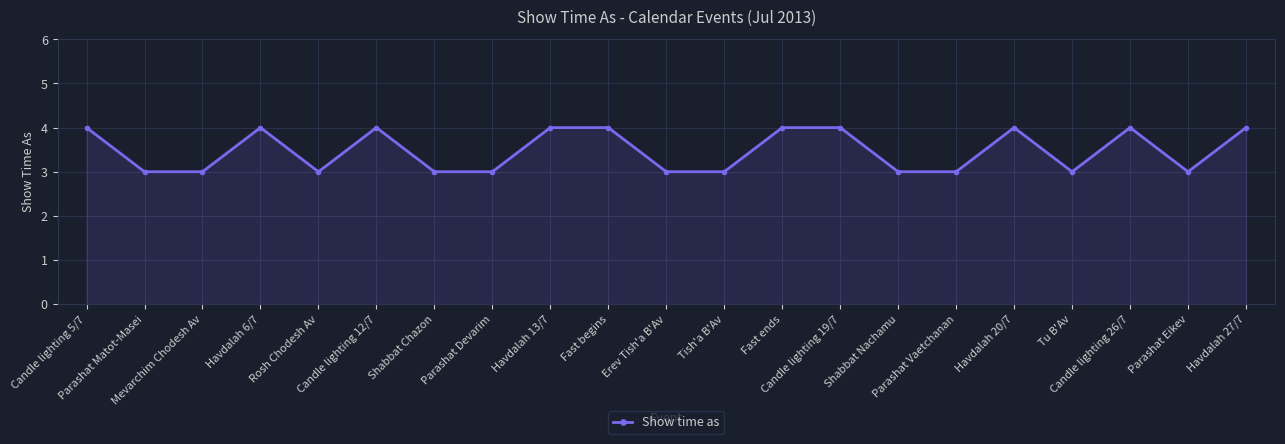

What is the smallest value displayed?

3